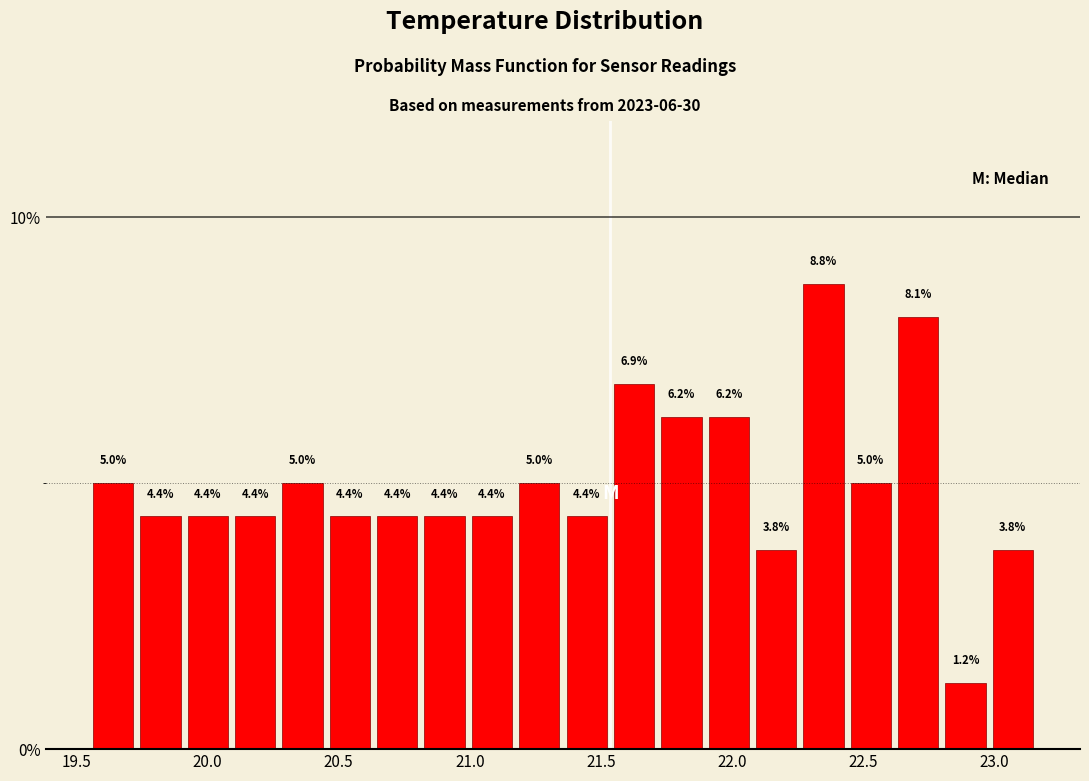

Around what value on the x-axis is the tallest bar? Give the approximate position of its centre, as read against the axis.

22.35